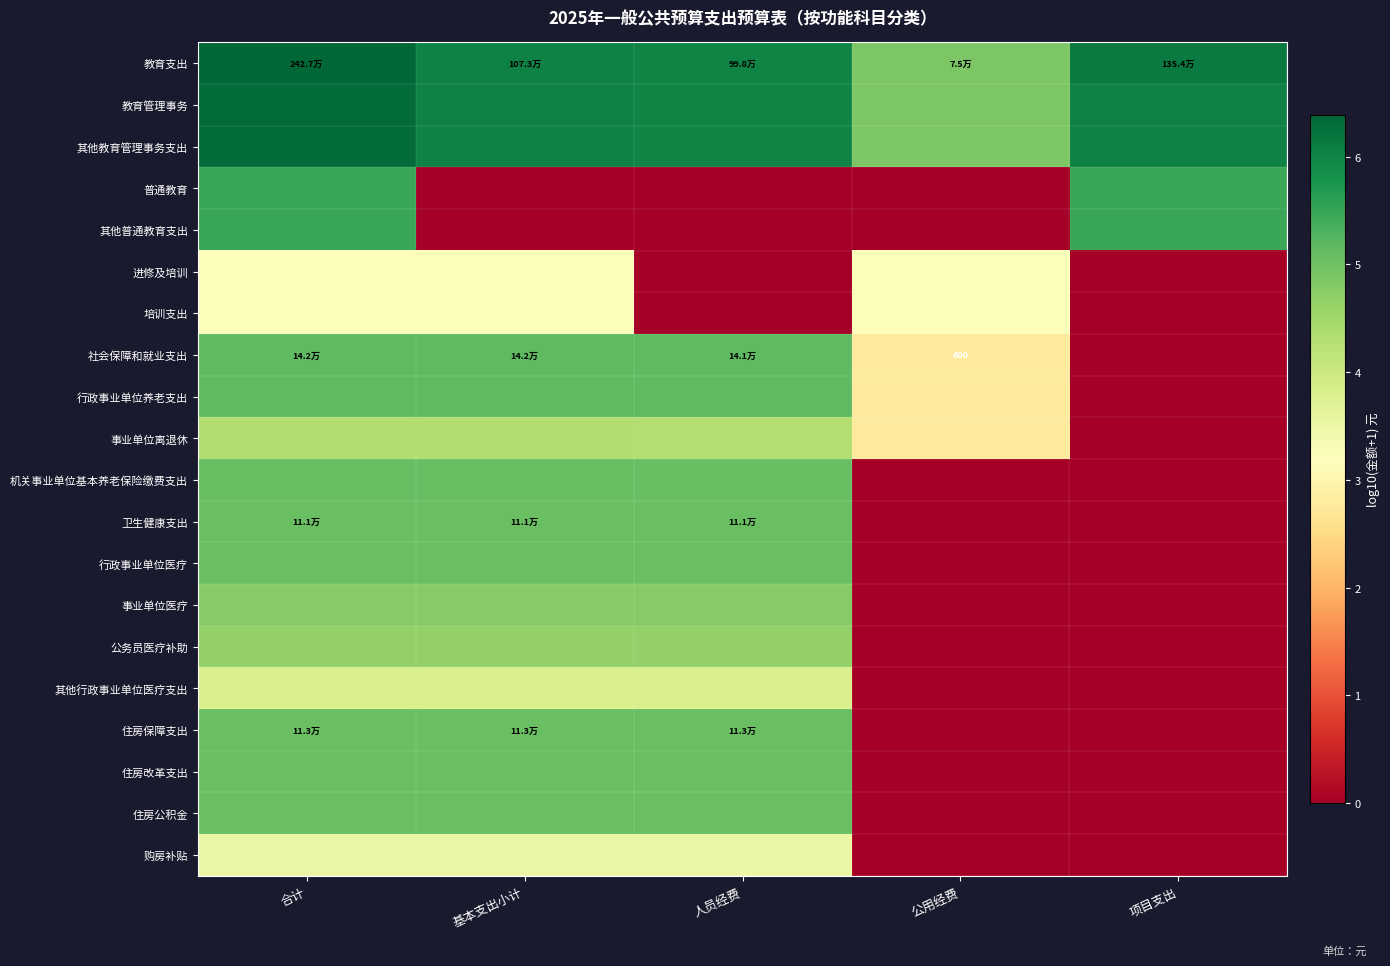

Which series changed the most between 合计 and 基本支出小计?

普通教育